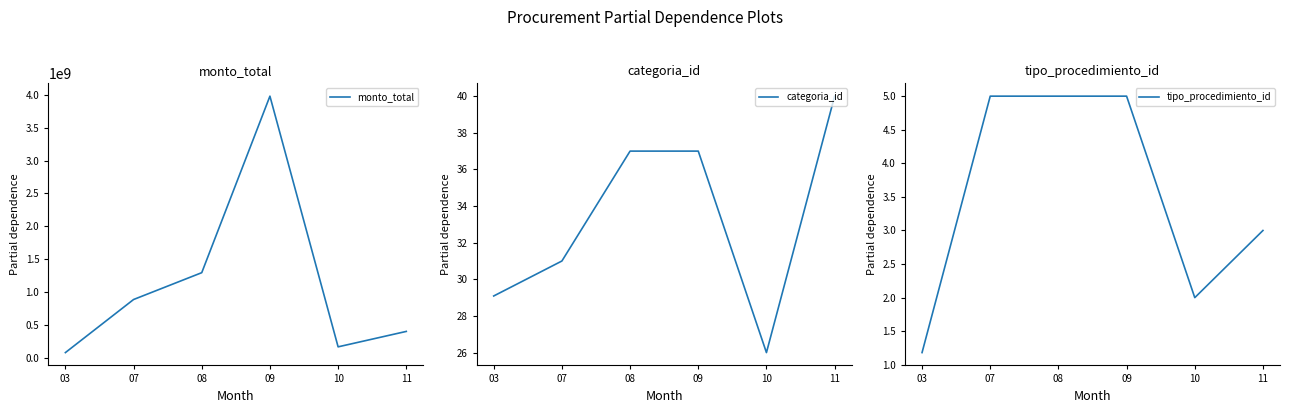

Which category has the highest value in the monto_total series?

09